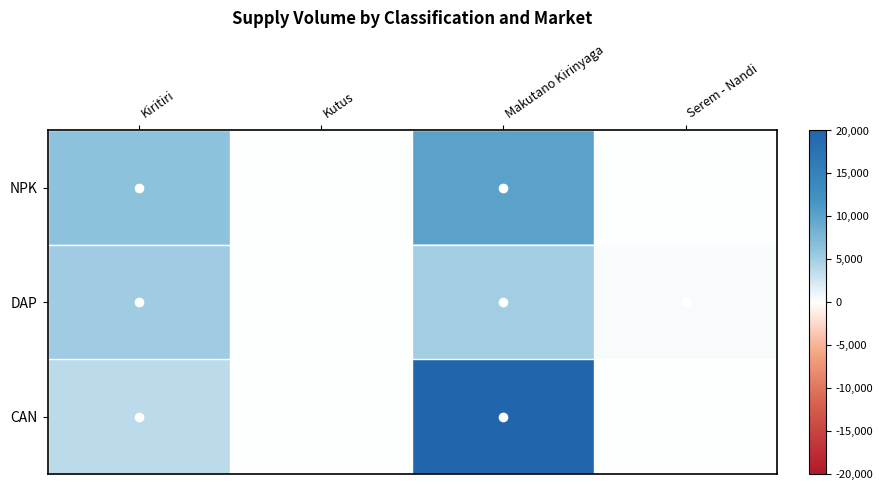

How many categories are shown in the chart?

4